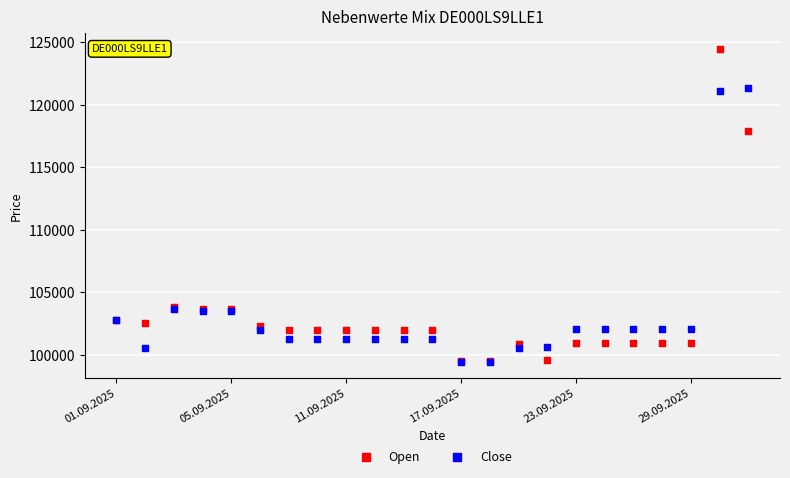

In the Open series, what Y value is closest to 111980?

117851